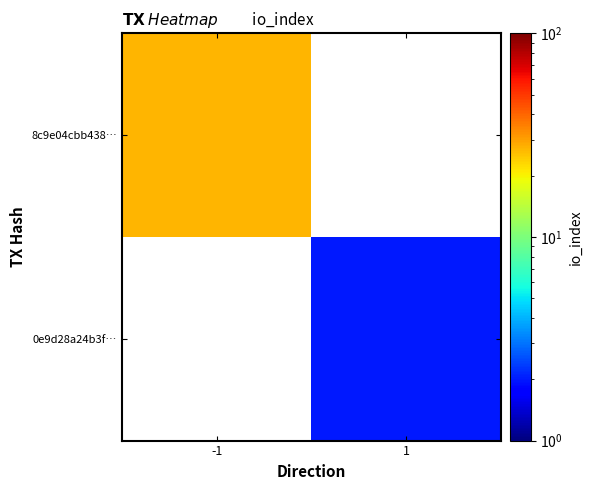

List the labels in order of 8c9e04cbb438… value, smallest first.

-1, 1